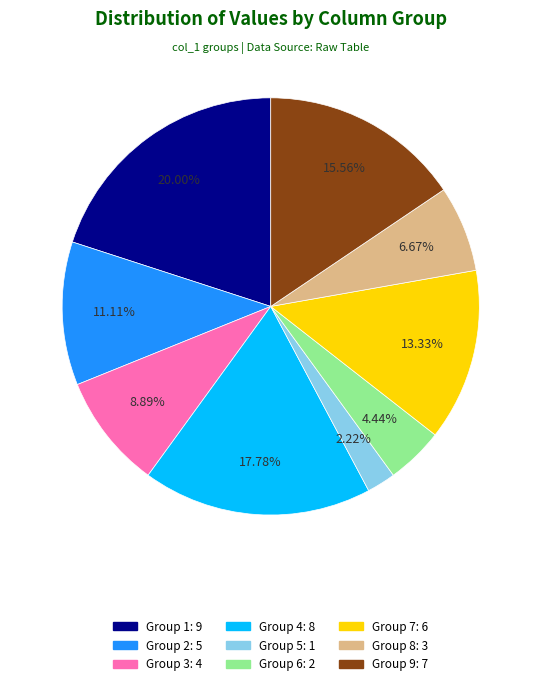

Which has a higher value, Group 3: 4 or Group 5: 1?

Group 3: 4